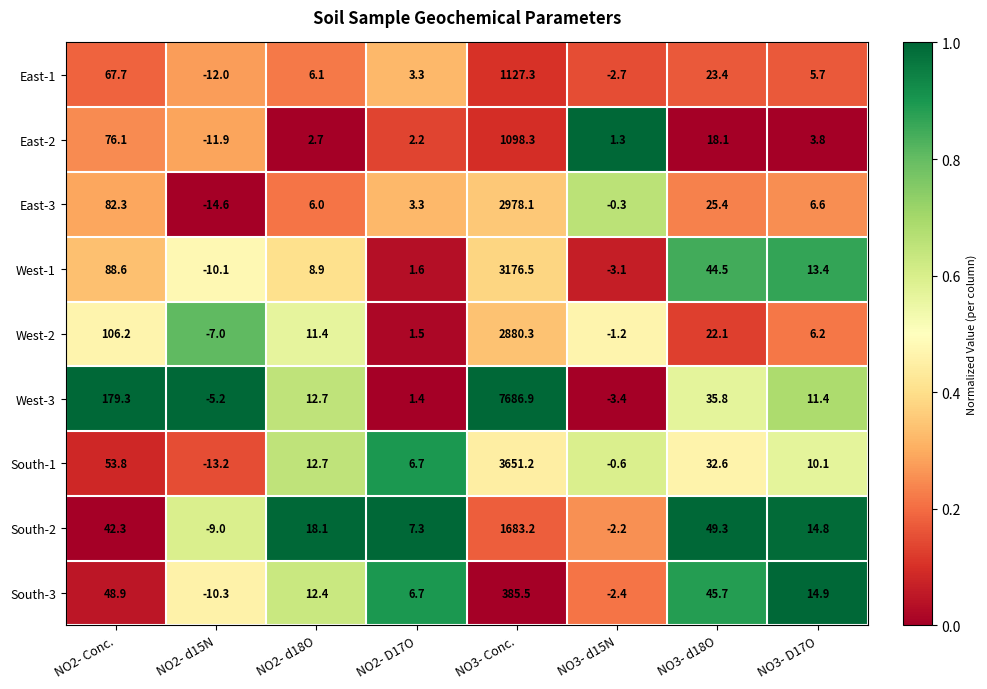

The value of South-2 at NO3- D17O is 14.8. True or false?

True